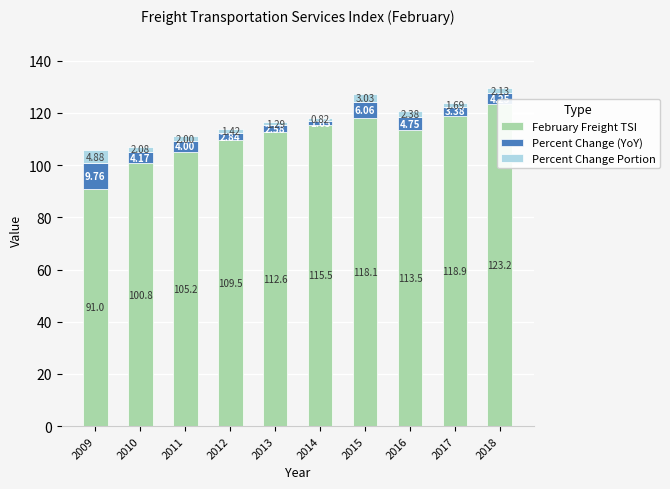

Count the number of categories in the chart.

10